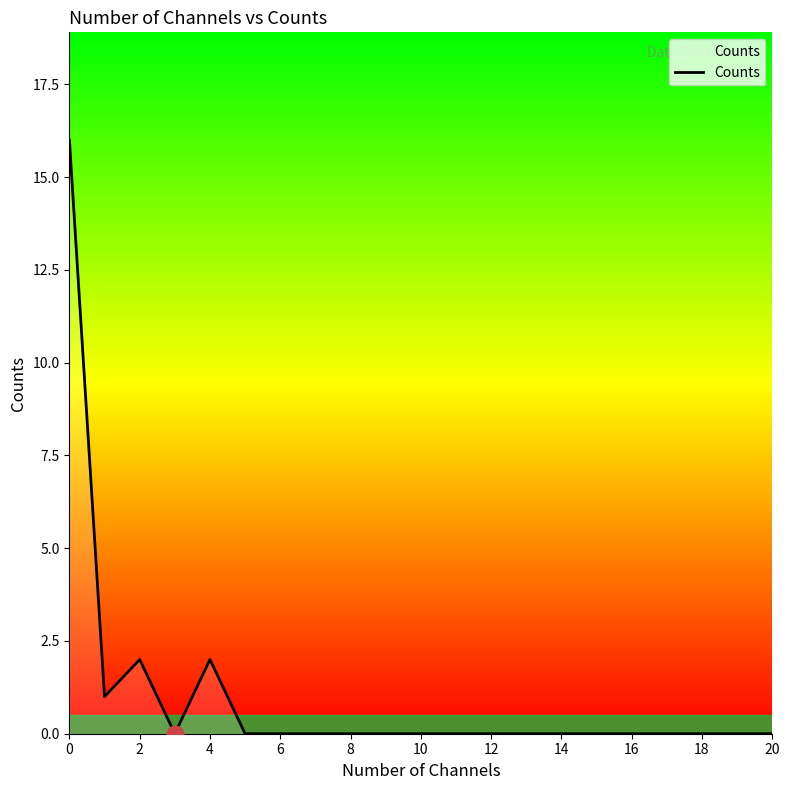

Does the chart display data point markers on the line(s)?

No